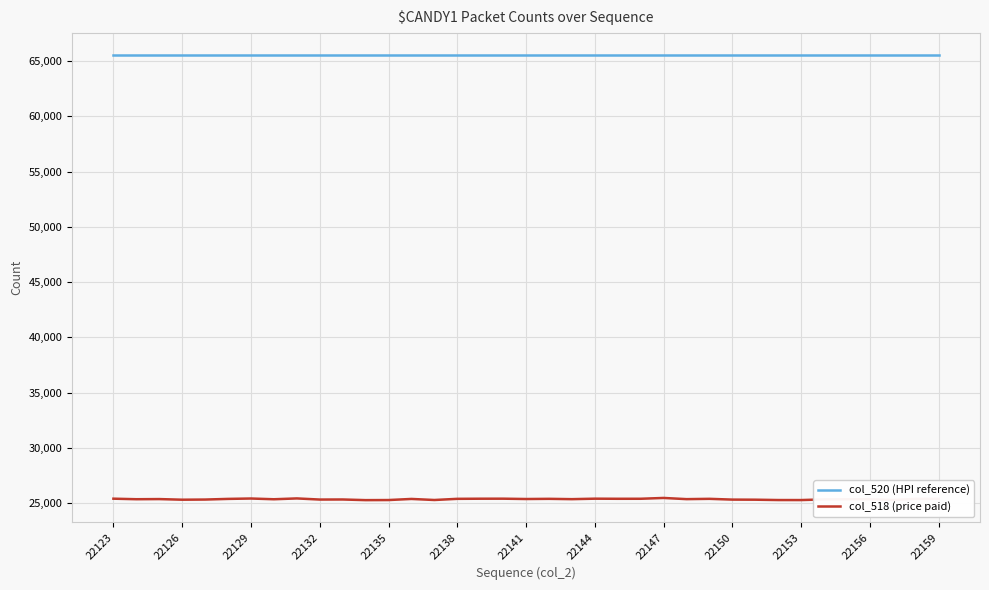

What is the smallest value displayed?

25268